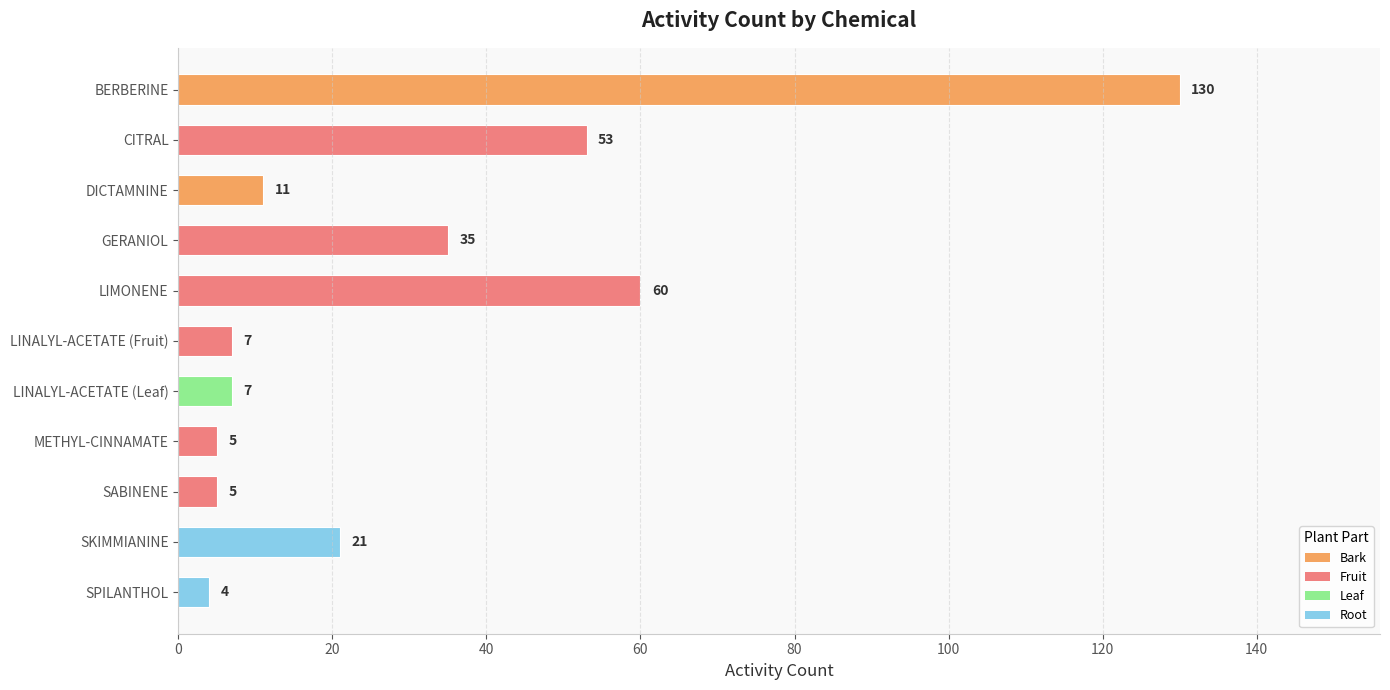

What is the greatest value displayed?

130